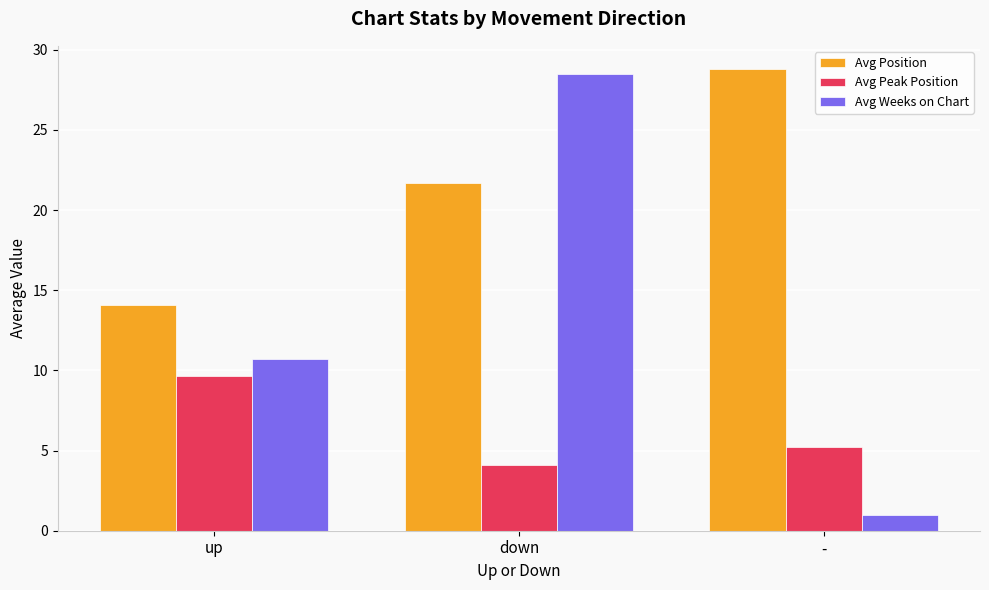

Where is Avg Peak Position nearest to the value 6?

-